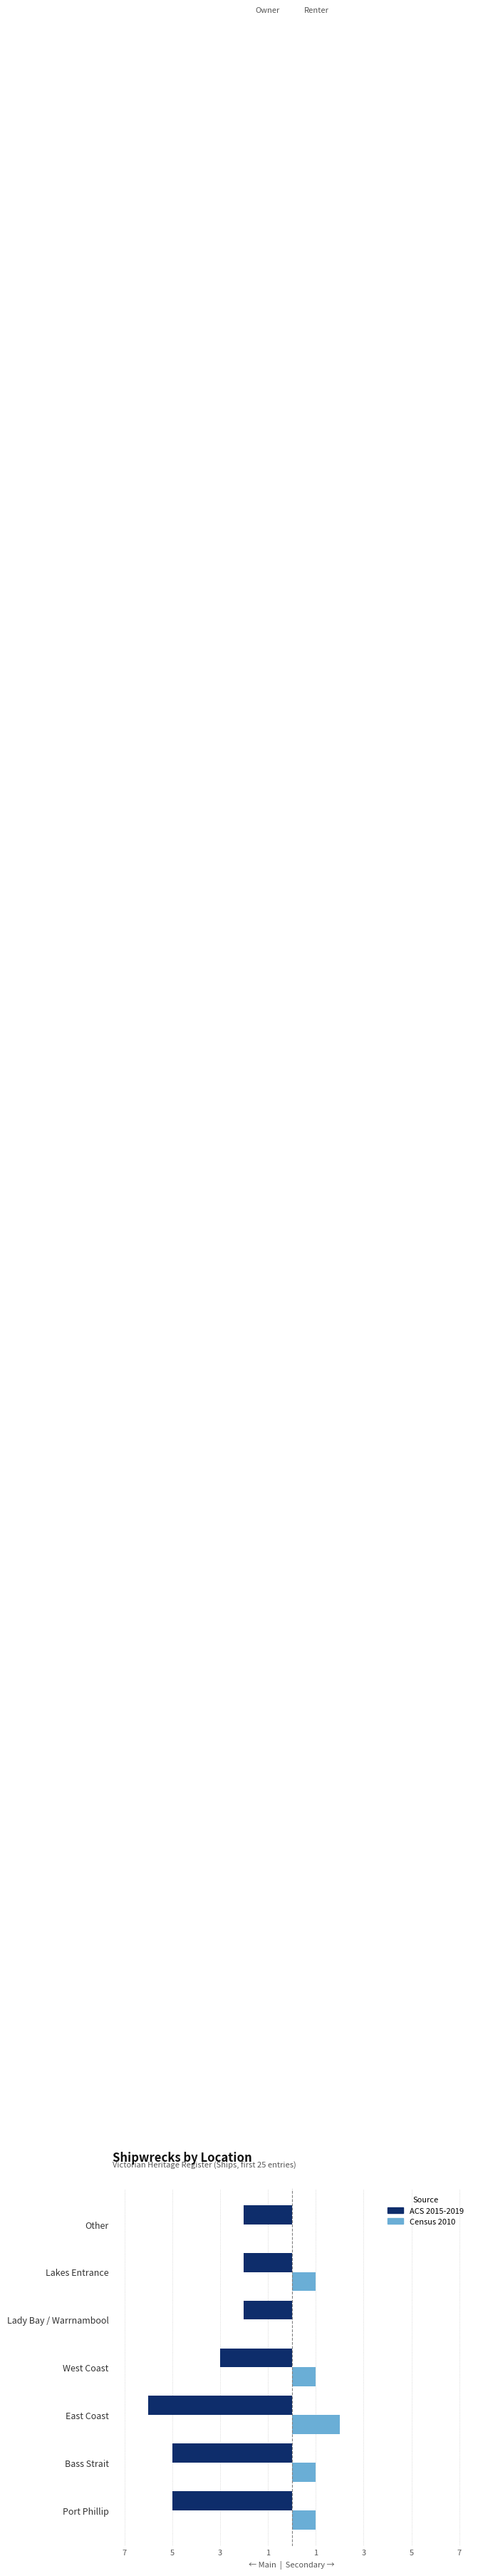

Where does the Census 2010 series first go above 1?

East Coast